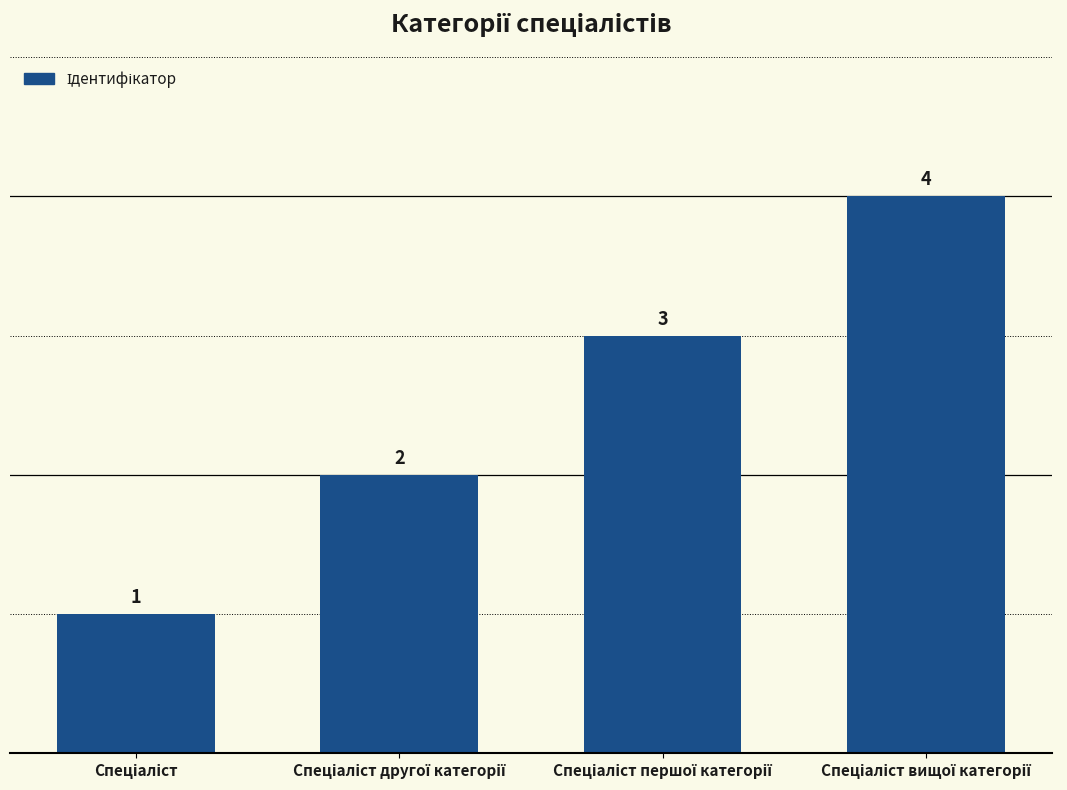

What is the difference between the maximum and minimum values?

3